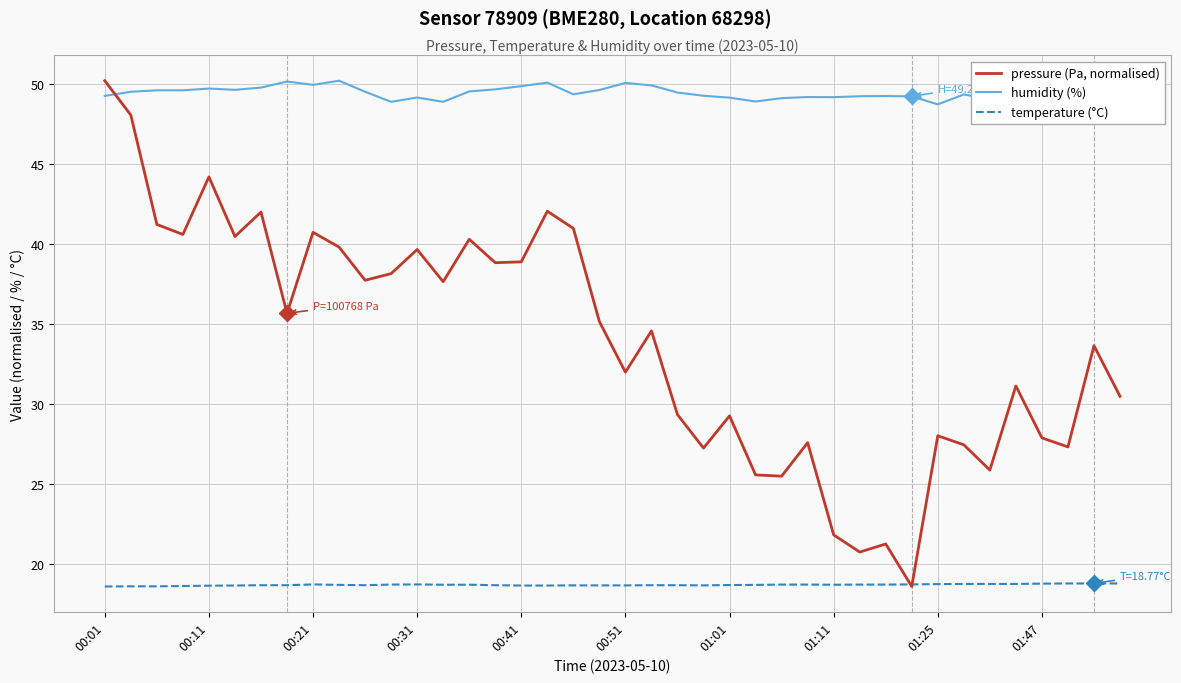

How many distinct data groups are displayed?

3